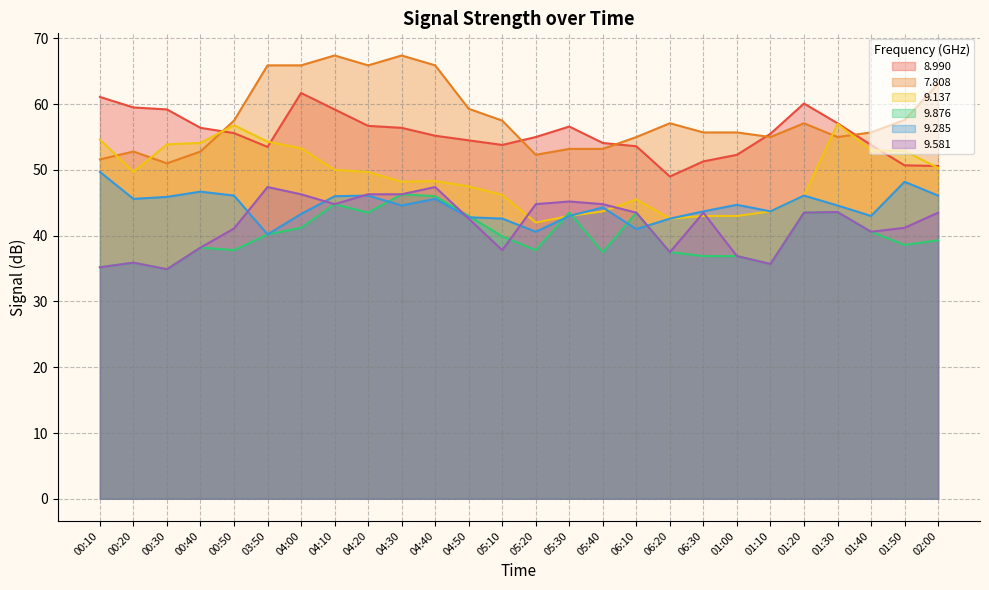

What is the lowest value of the 9.137 series?

42.0